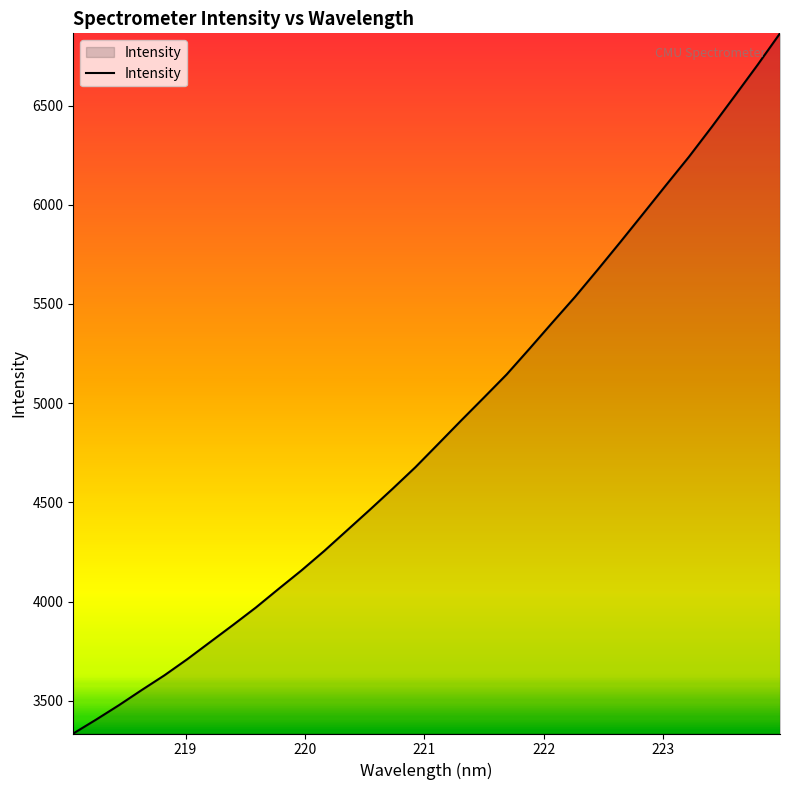

What is the smallest value displayed?

3334.8